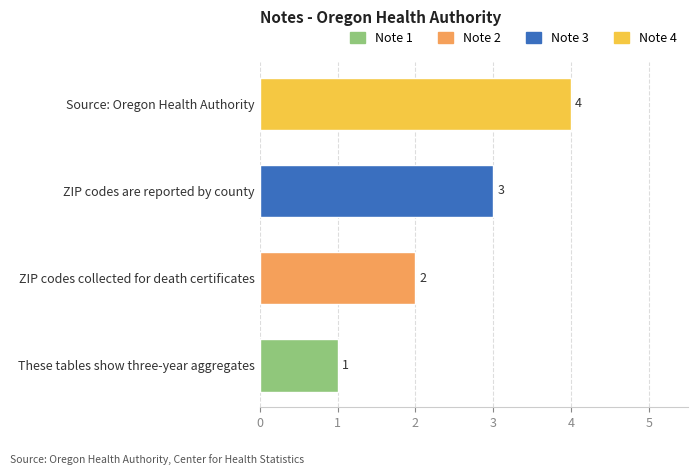

True or false: the data shows 3 at ZIP codes are reported by county.

True